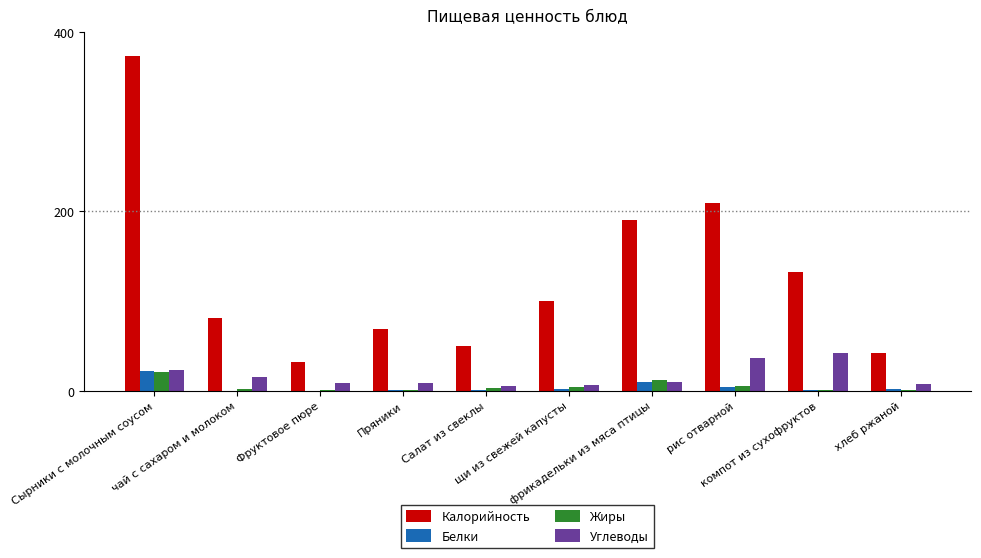

What is the greatest value displayed?

373.6